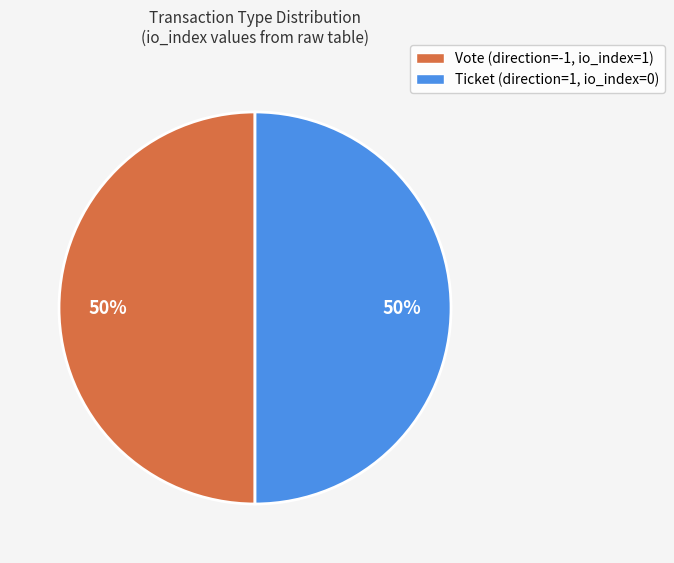

True or false: Ticket (direction=1, io_index=0) accounts for 65% of the total.

False